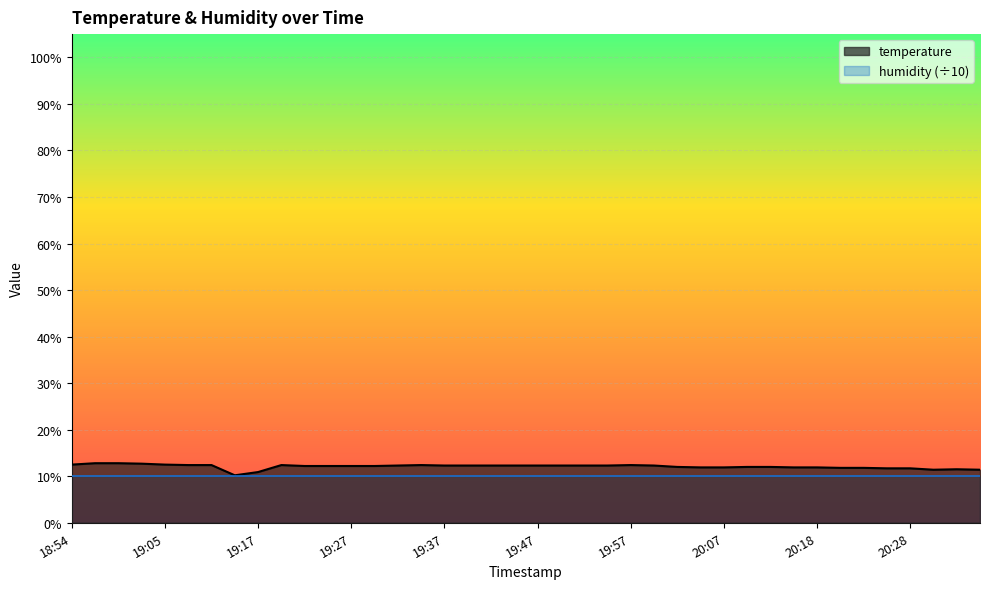

Is it true that the value at 20:20 is 11.8?

True